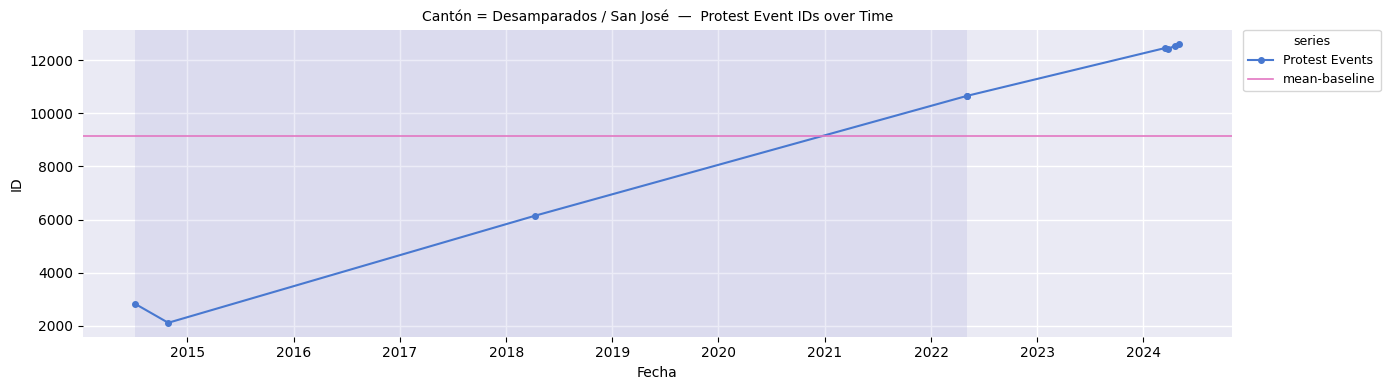

What is the sum of the values at 2024-03-16 and 2018-04-11?

18561